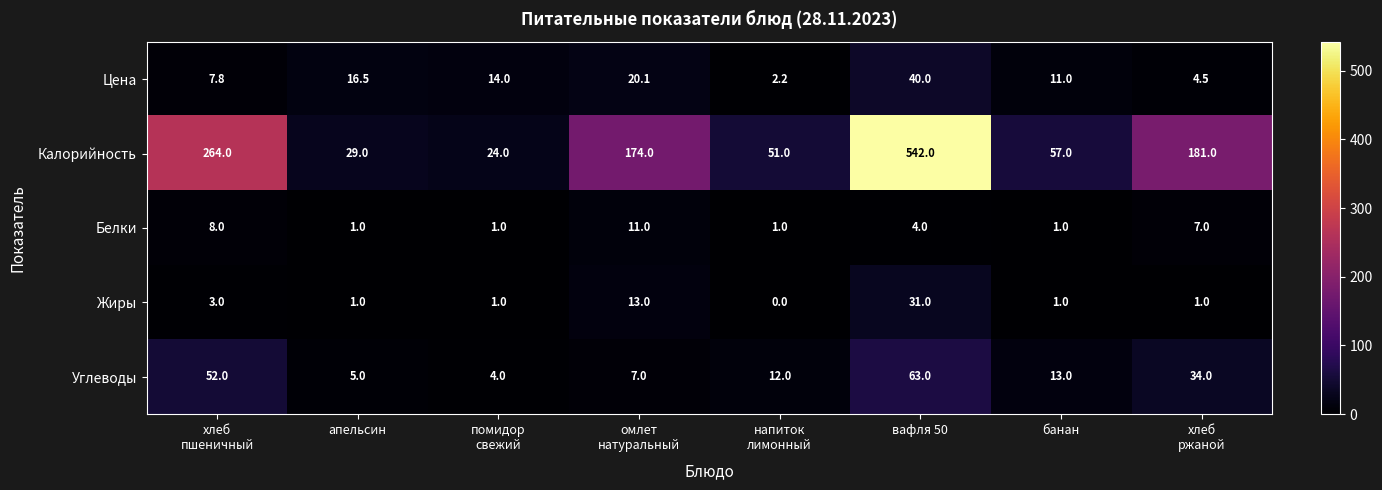

At how many categories does at least one series exceed 114?

4